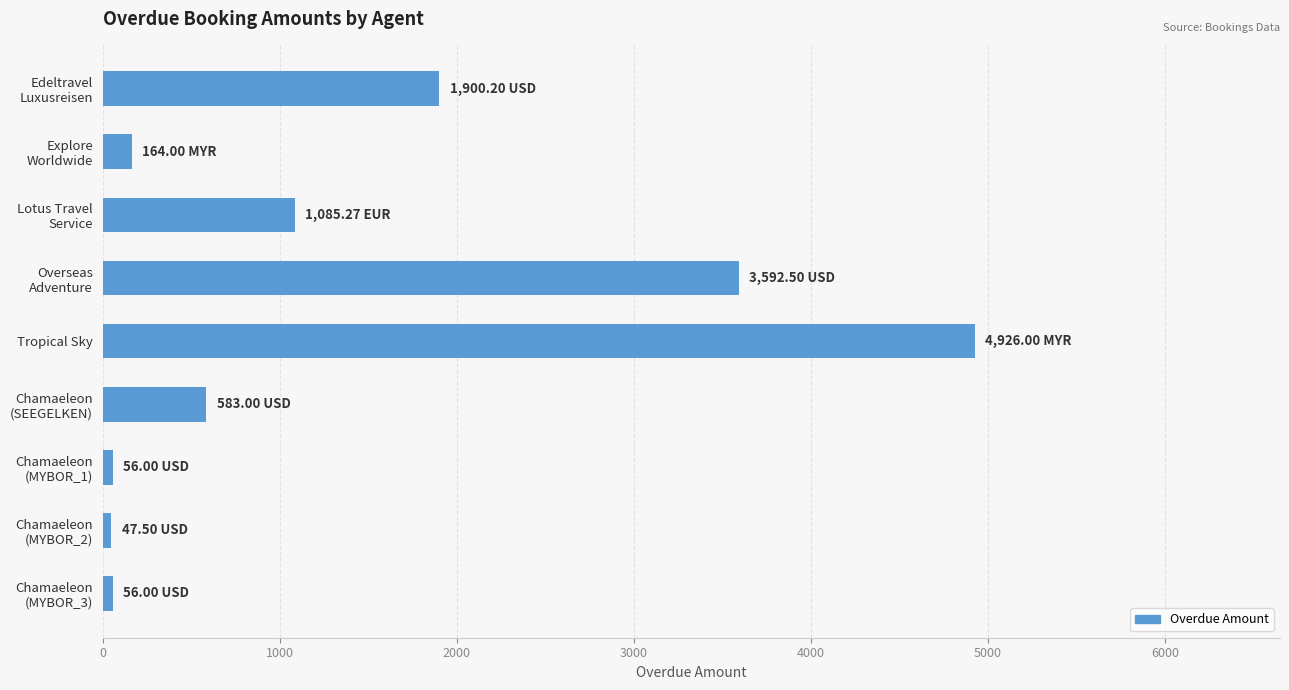

Which category has the highest value across all series?

Tropical Sky